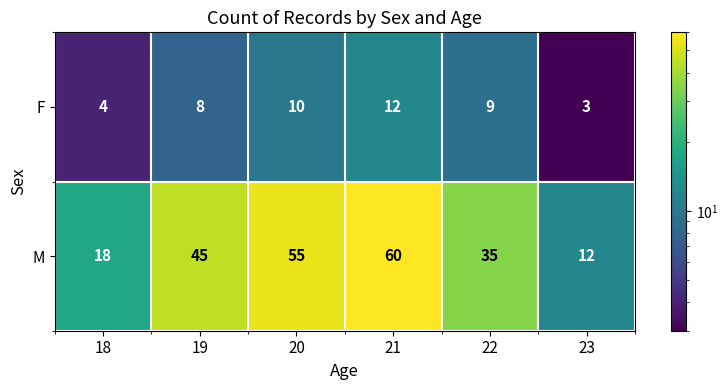

What is the difference between the maximum and minimum values in the F series?

9